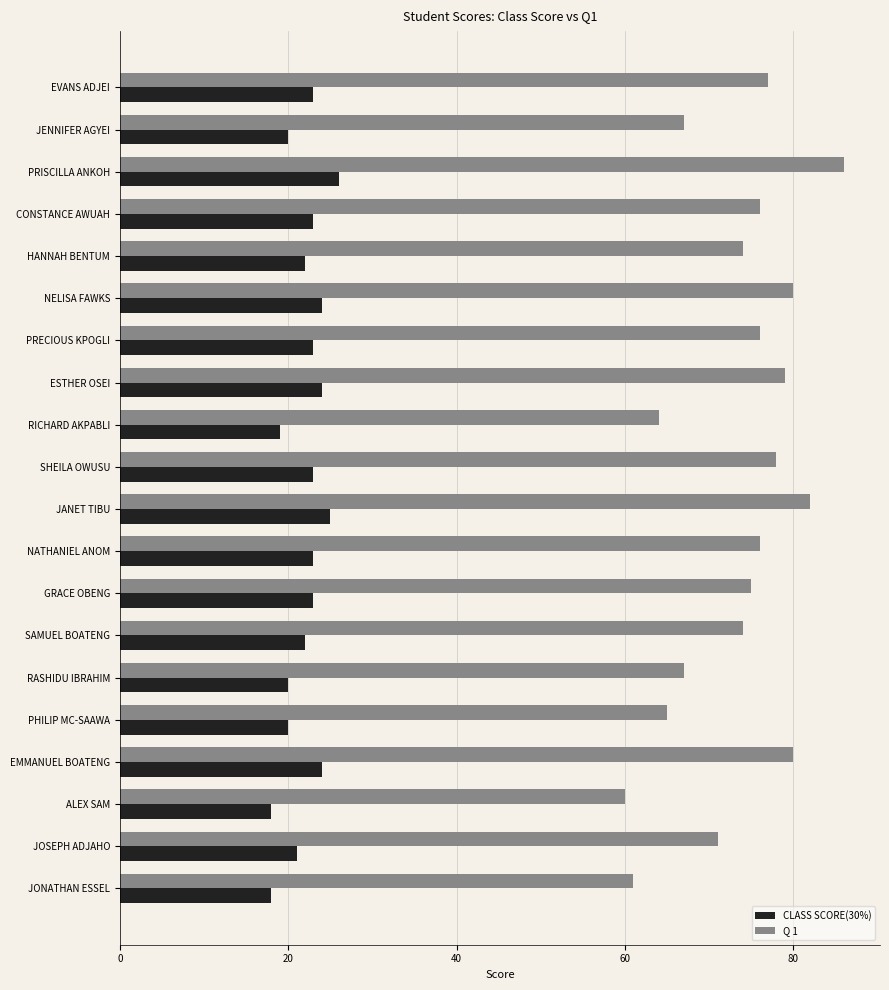

How many data points in CLASS SCORE(30%) are less than 23?

9